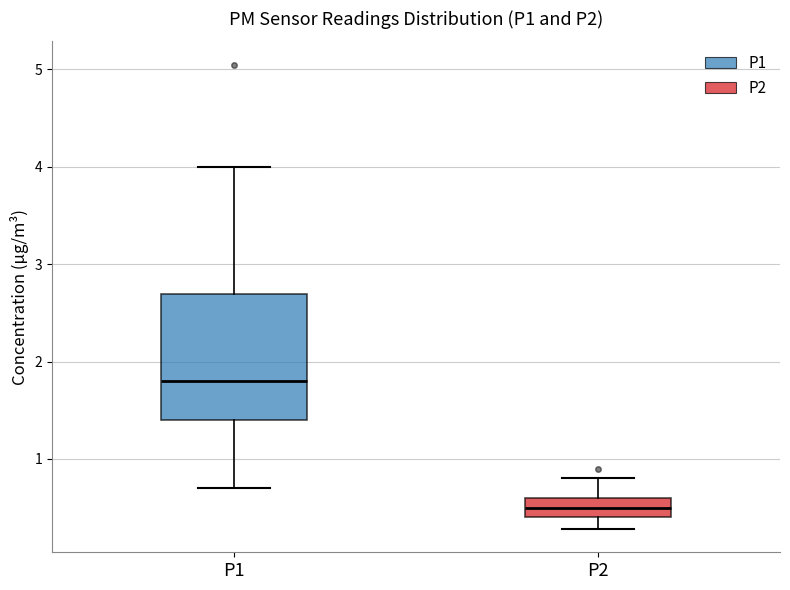

Comparing the boxes themselves (not the whiskers), which one is the tallest?

P1